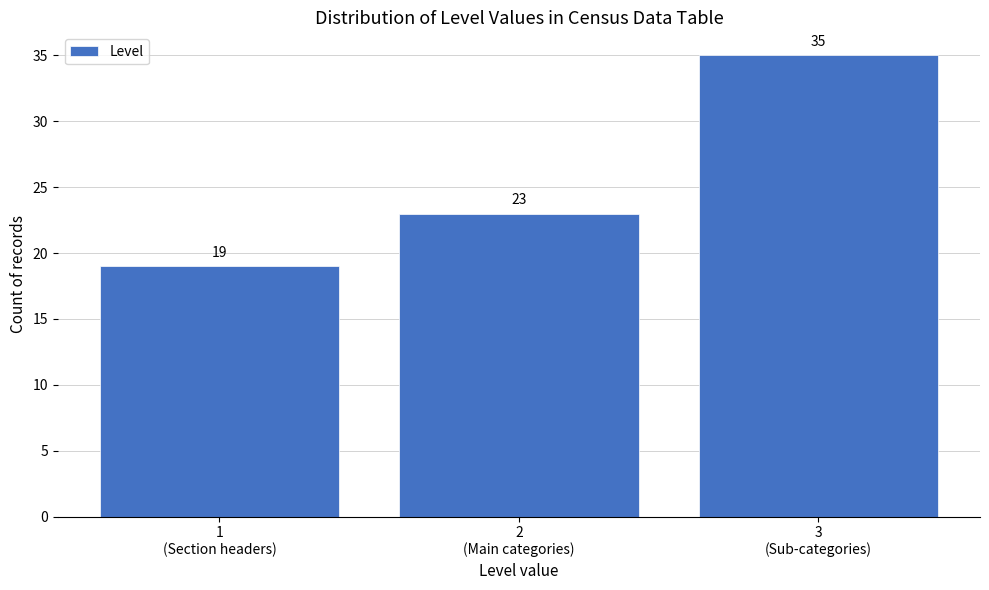

Reading left to right, what are all the values shown in this chart?

19	23	35